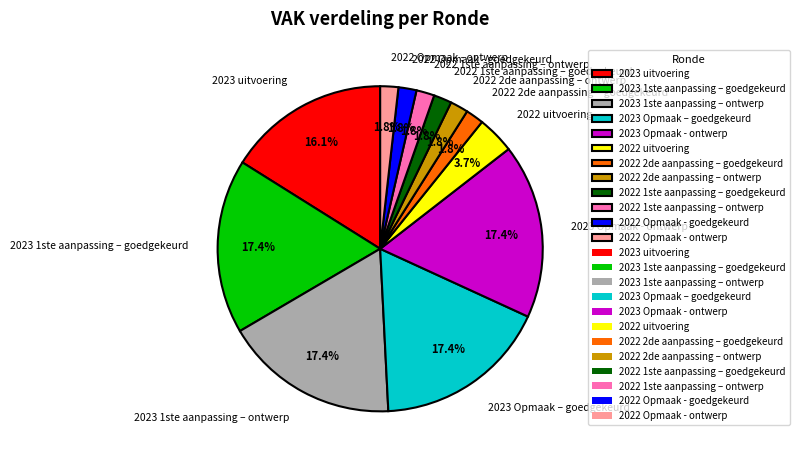

Is the sum of 2022 Opmaak - goedgekeurd and 2022 2de aanpassing – goedgekeurd greater than half?

No